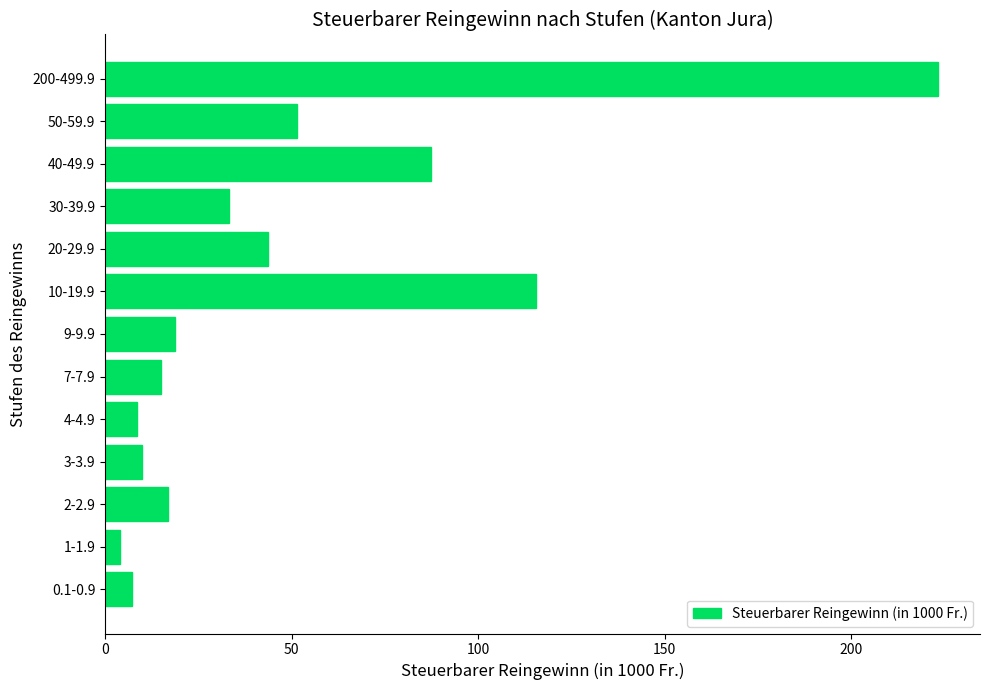

Reading bottom to top, extract all data points from this chart.

7.2	3.9	16.9	9.8	8.7	15.0	18.8	115.5	43.7	33.2	87.4	51.5	223.3